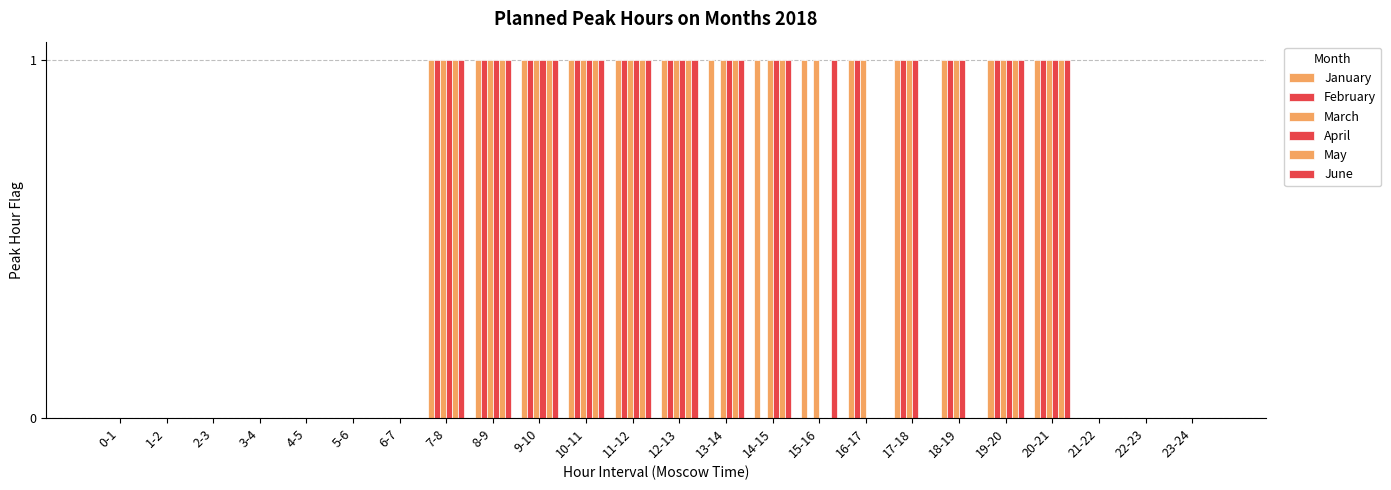

How many groups of bars are there?

24